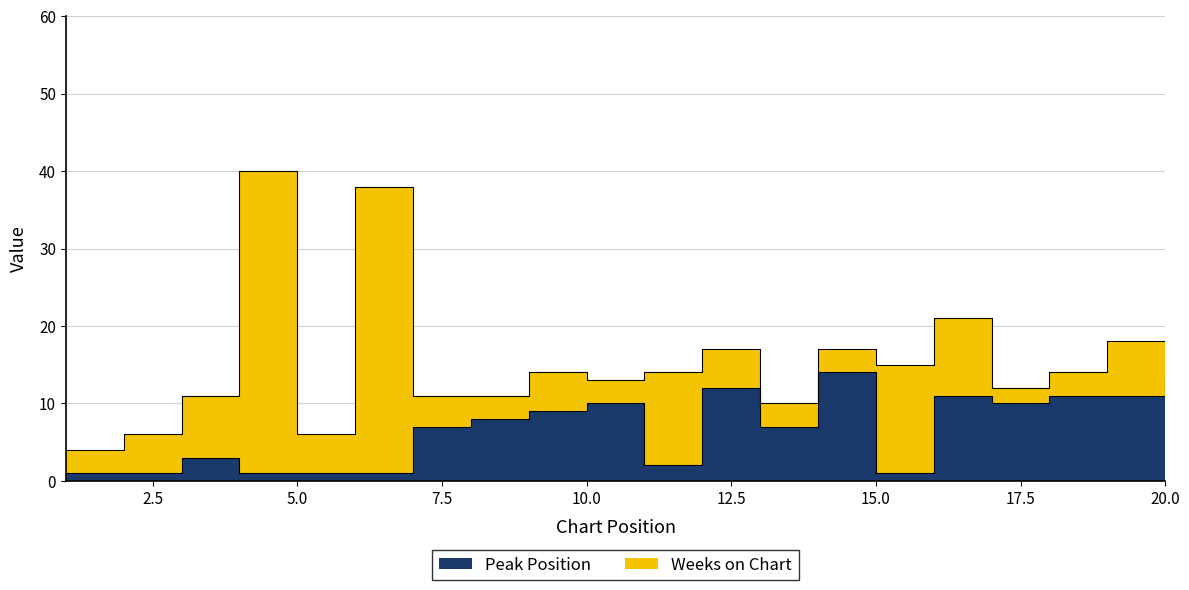

List the labels in order of value, smallest first.

1, 2, 4, 5, 6, 15, 11, 3, 7, 13, 8, 9, 10, 17, 16, 18, 19, 12, 20, 14